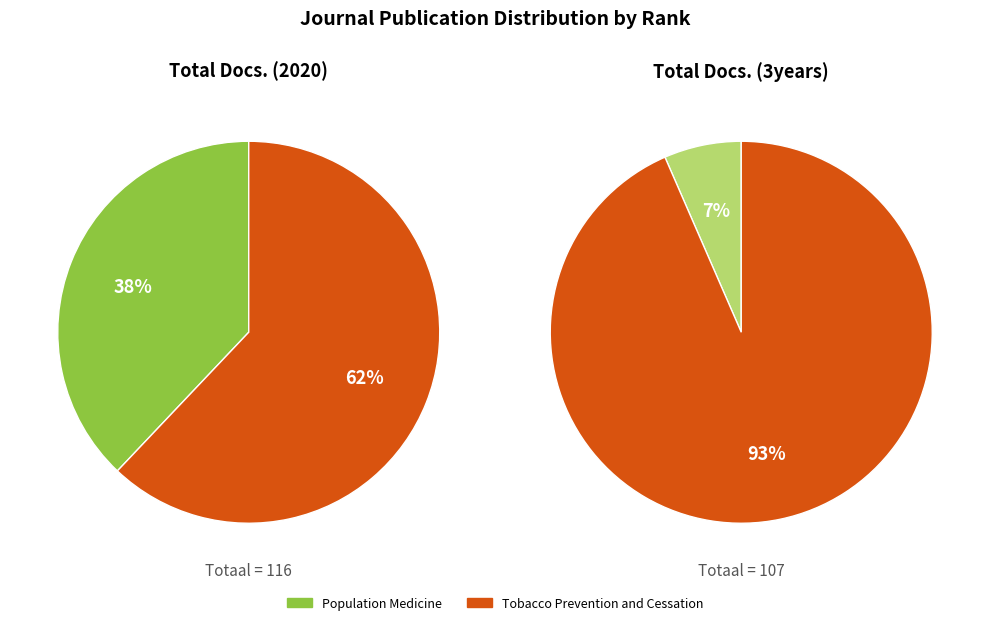

To the nearest percent, what is the difference between the largest and smallest slice percentages?

24%